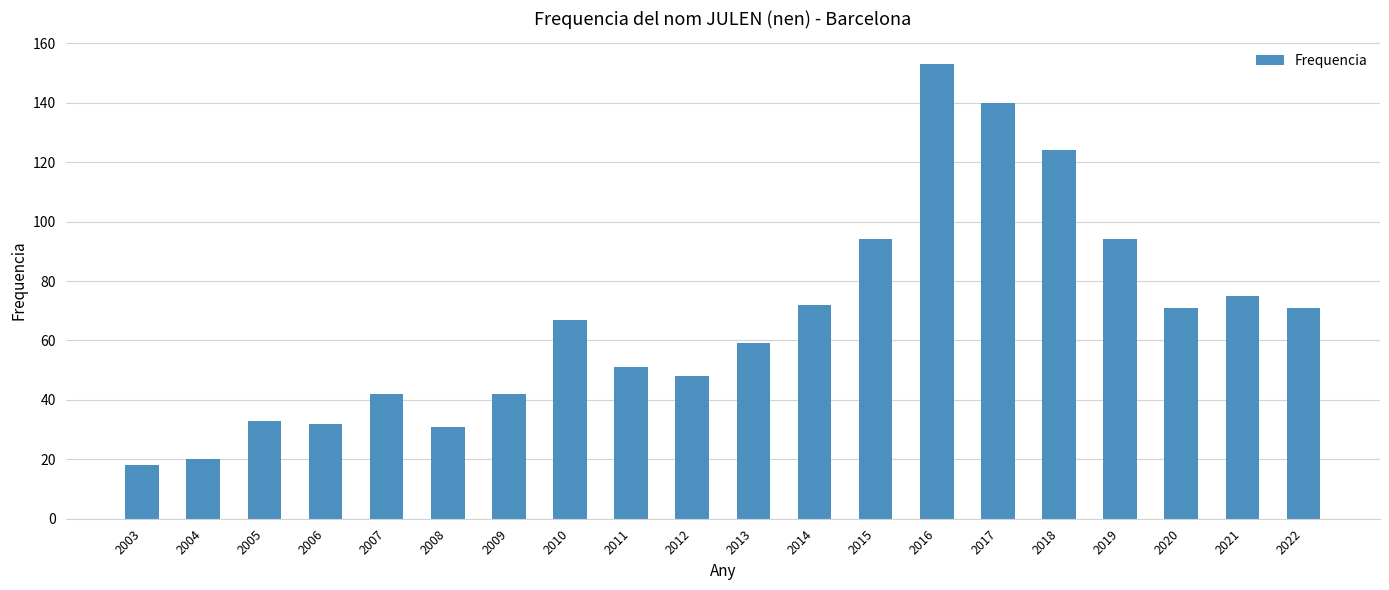

Is it true that the value at 2010 is 67?

True